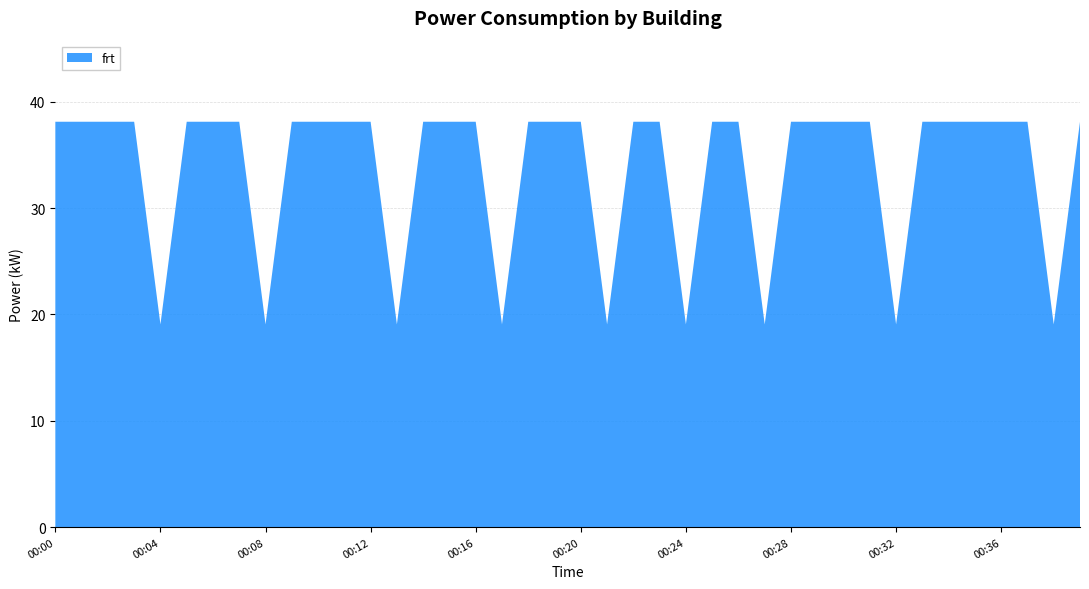

Reading right to left, list all the values displayed in this chart.

00:39=38.1	00:38=19.1	00:37=38.1	00:36=38.1	00:35=38.1	00:34=38.1	00:33=38.1	00:32=19.1	00:31=38.1	00:30=38.1	00:29=38.1	00:28=38.1	00:27=19.1	00:26=38.1	00:25=38.1	00:24=19.1	00:23=38.1	00:22=38.1	00:21=19.1	00:20=38.1	00:19=38.1	00:18=38.1	00:17=19.1	00:16=38.1	00:15=38.1	00:14=38.1	00:13=19.1	00:12=38.1	00:11=38.1	00:10=38.1	00:09=38.1	00:08=19.1	00:07=38.1	00:06=38.1	00:05=38.1	00:04=19.1	00:03=38.1	00:02=38.1	00:01=38.1	00:00=38.1